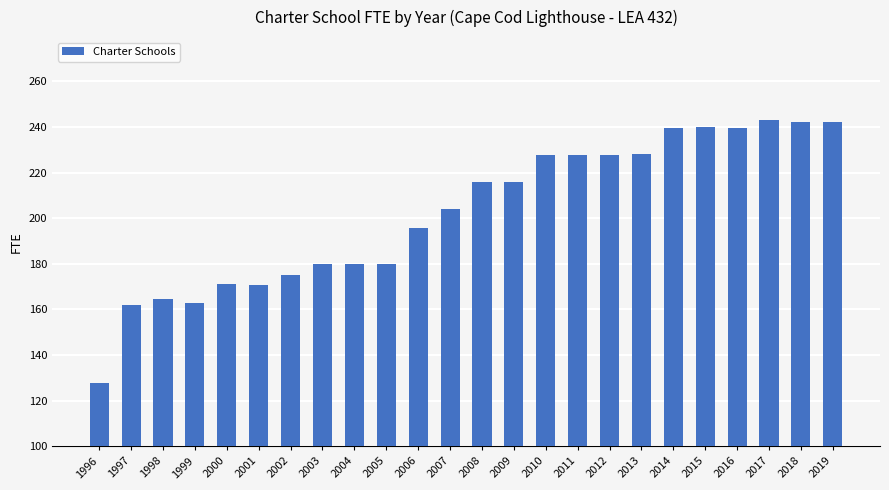

The chart shows a value of 227.9 at 2013. True or false?

True